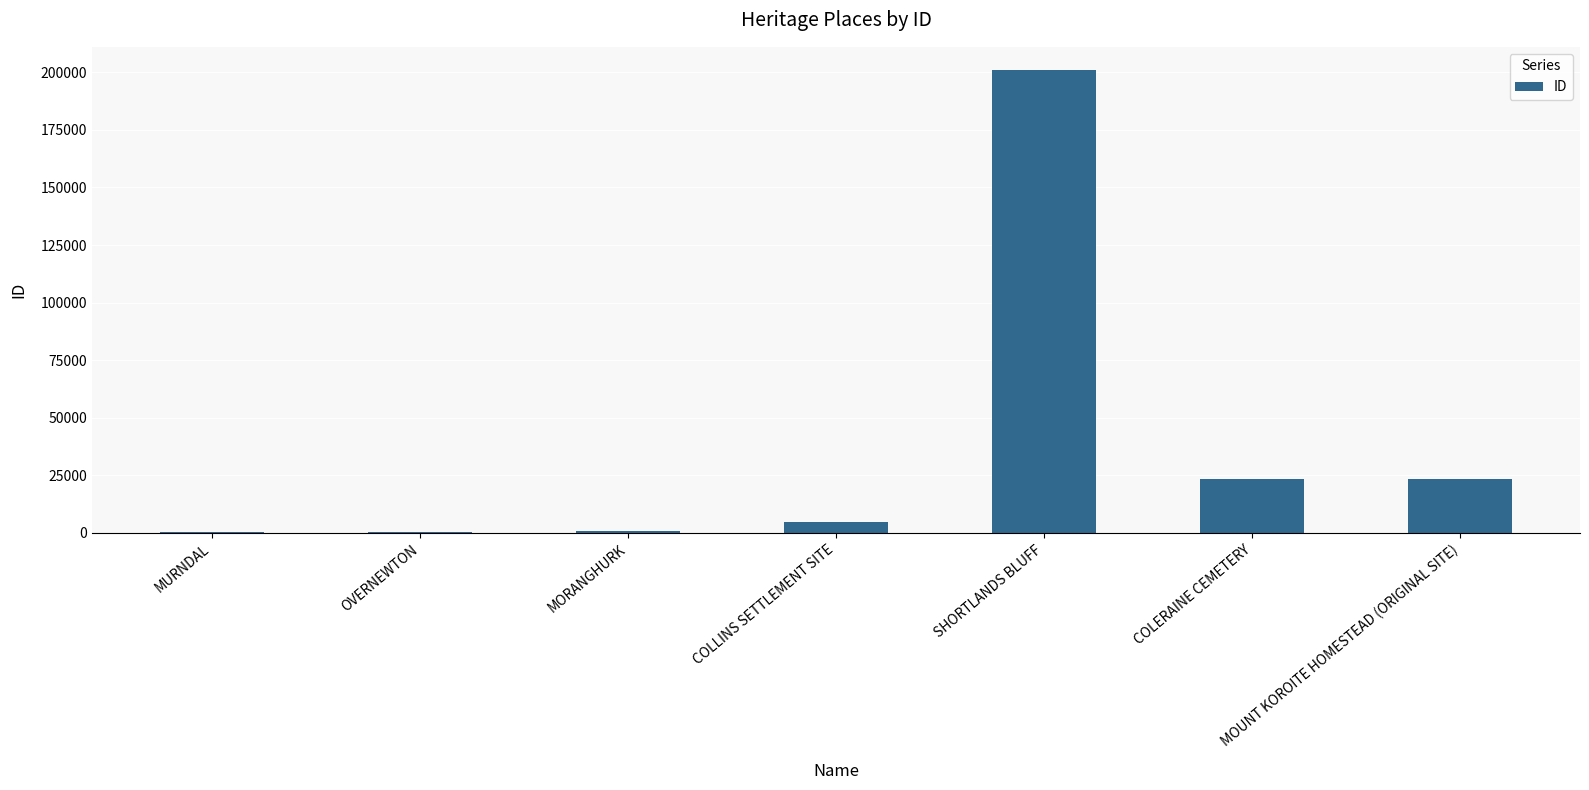

Is it true that the value at SHORTLANDS BLUFF is 40773?

False